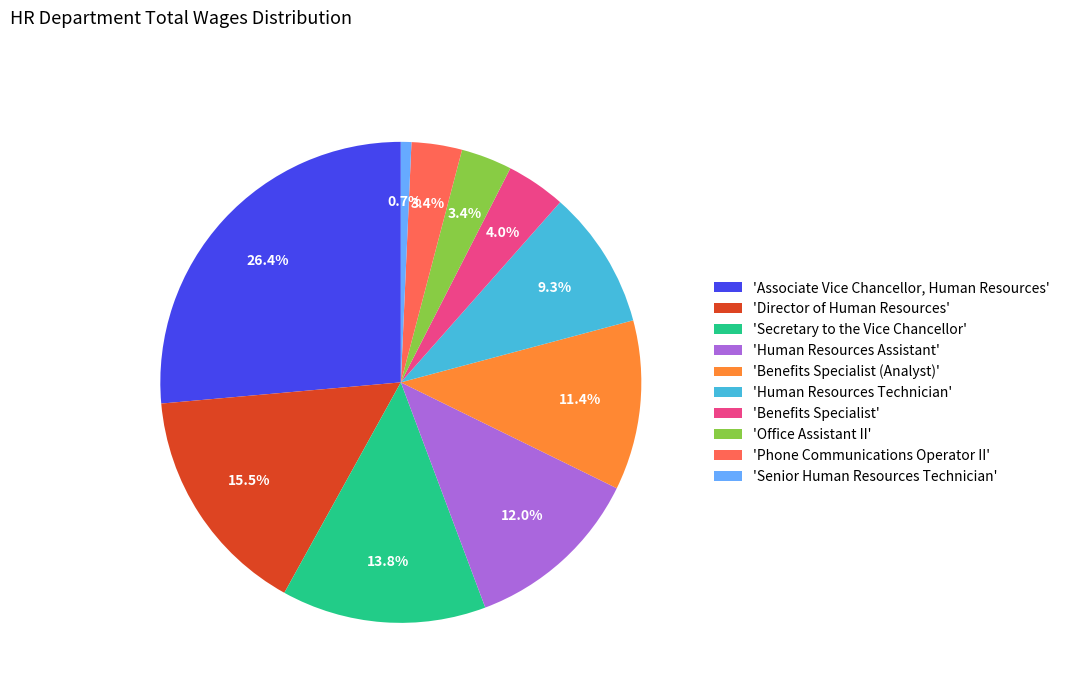

Which has a higher value, 'Senior Human Resources Technician' or 'Human Resources Technician'?

'Human Resources Technician'